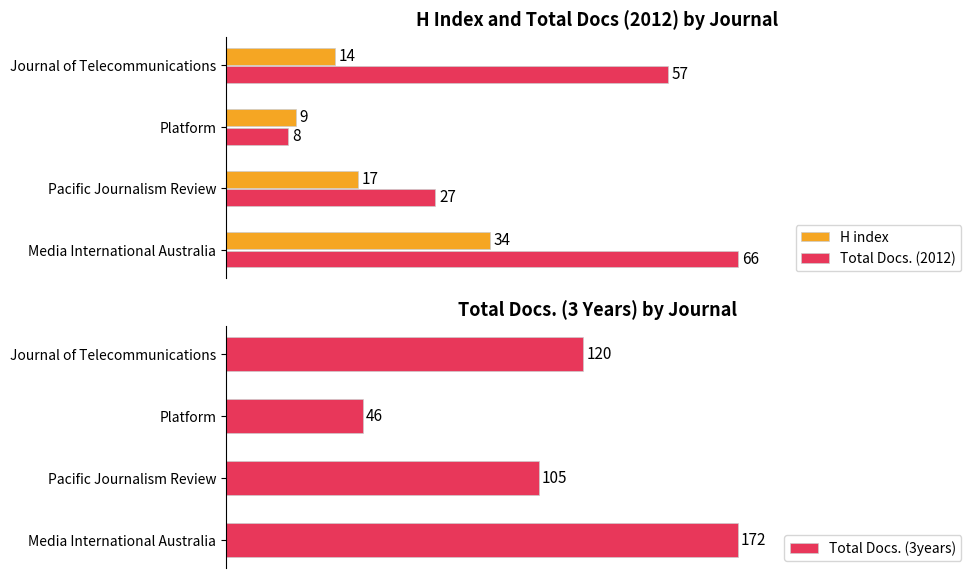

Reading left to right, transcribe all the data shown in this chart.

H index: 34	17	9	14
Total Docs. (2012): 66	27	8	57
Total Docs. (3years): 172	105	46	120